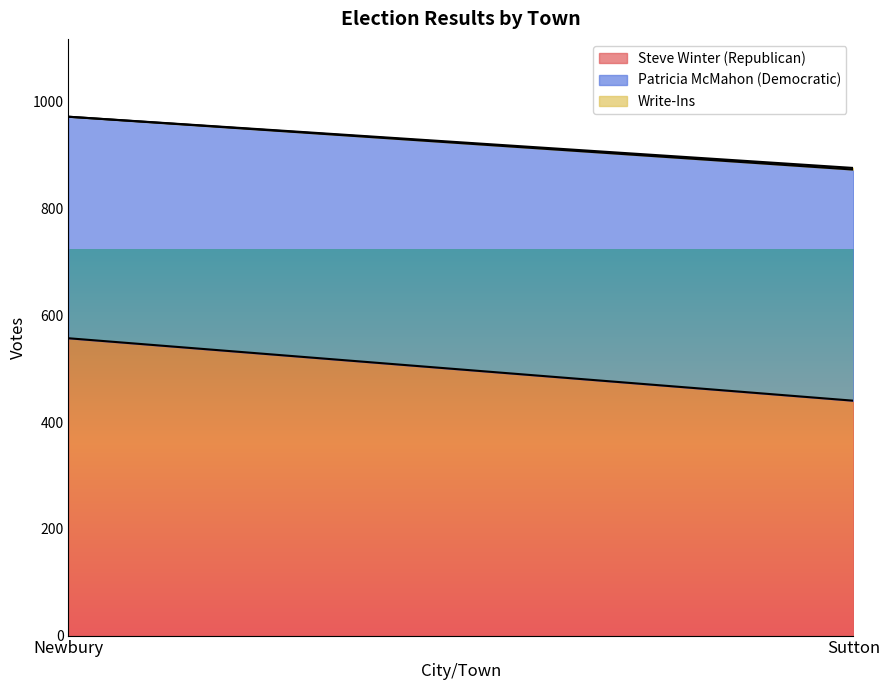

True or false: Patricia McMahon (Democratic) has a value of 433 at Sutton.

True